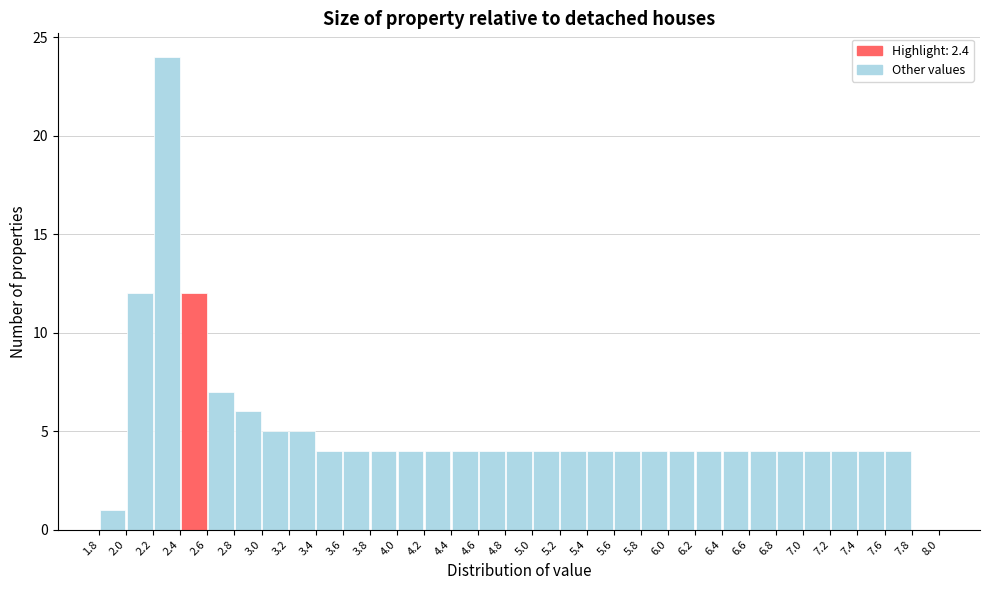

Which range on the x-axis has the tallest bar?

2.2 to 2.4